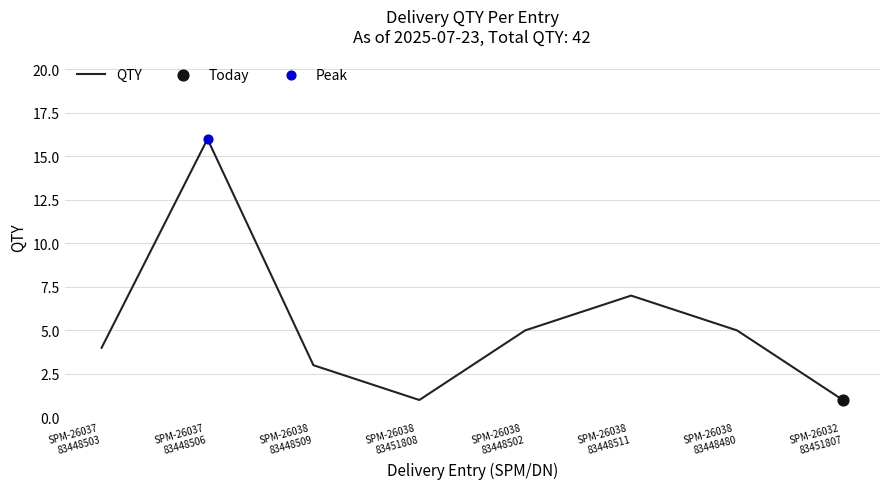

Which has a higher value, SPM-26037
83448503 or SPM-26038
83448480?

SPM-26038
83448480